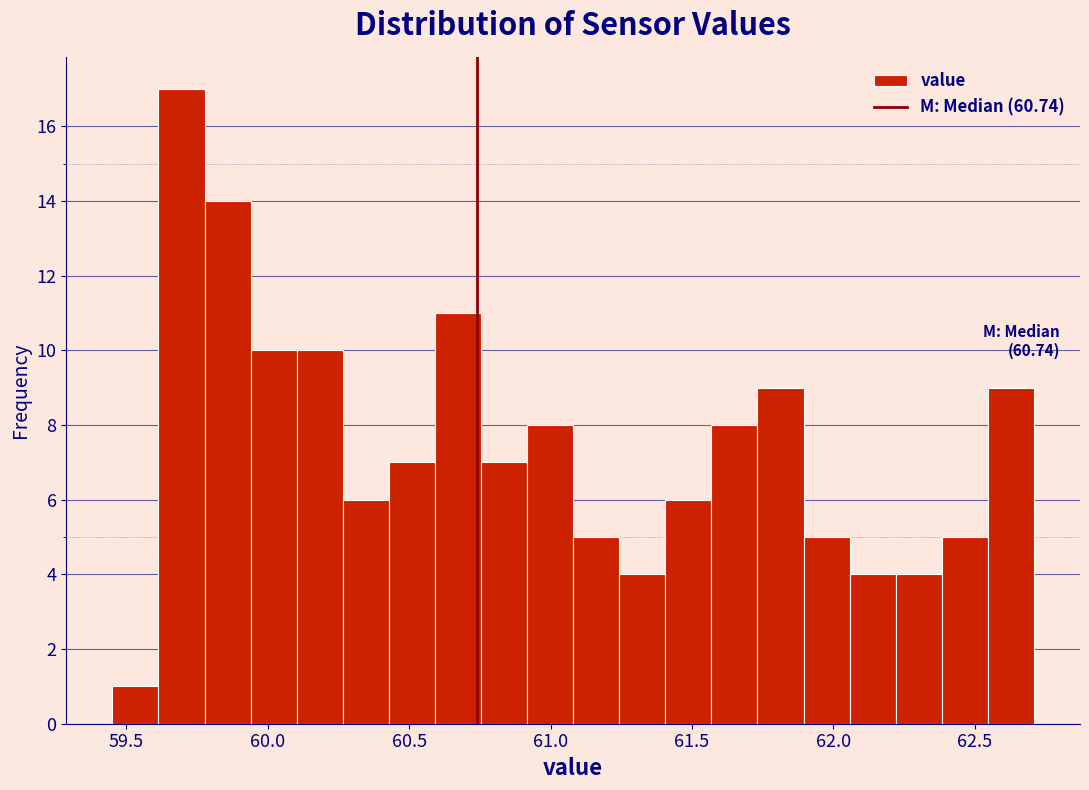

Around what value on the x-axis is the tallest bar? Give the approximate position of its centre, as read against the axis.

59.70